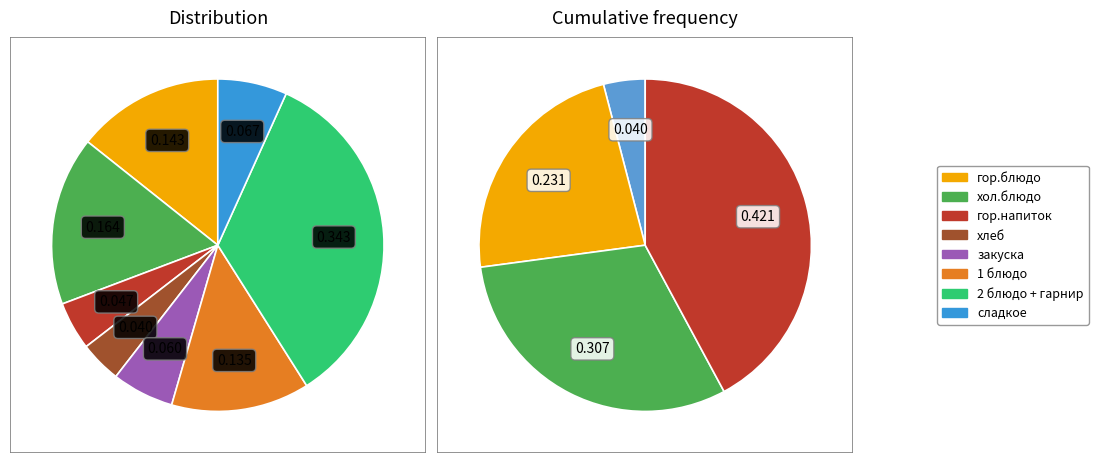

Is Сок фруктовый the majority of the pie?

No